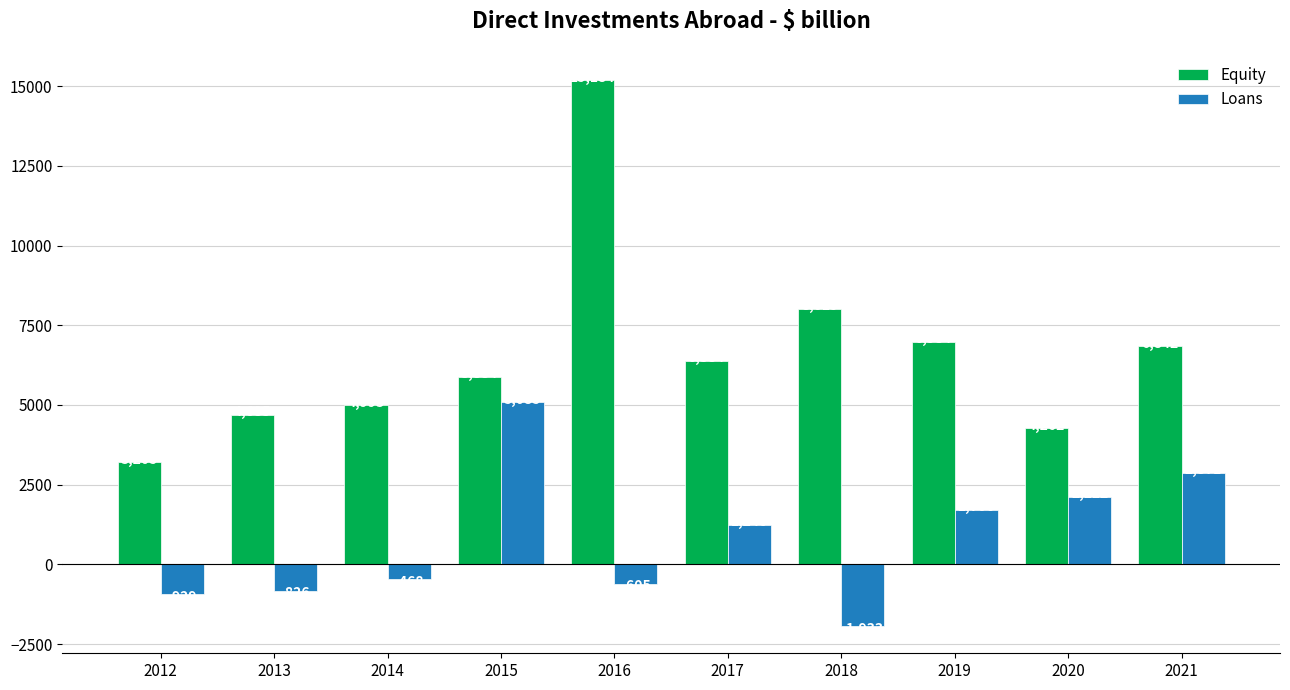

What is the sum of the Equity values at 2013 and 2016?

19868.5